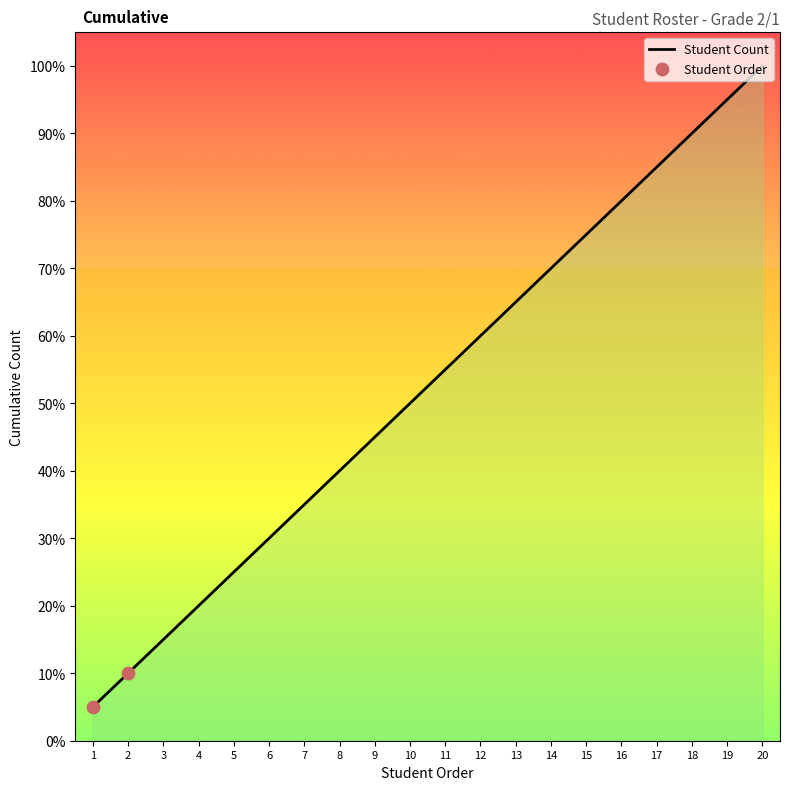

What is the change in value from 12 to 18?

+30.0